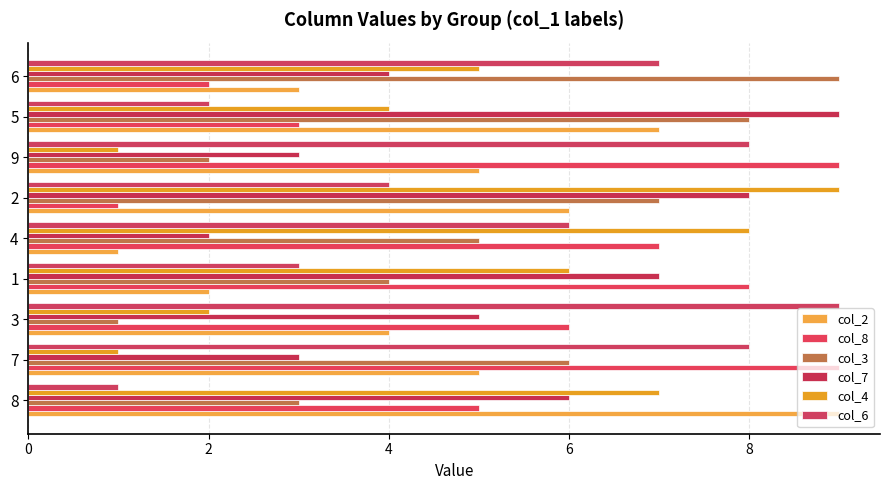

How many series are shown in this chart?

6